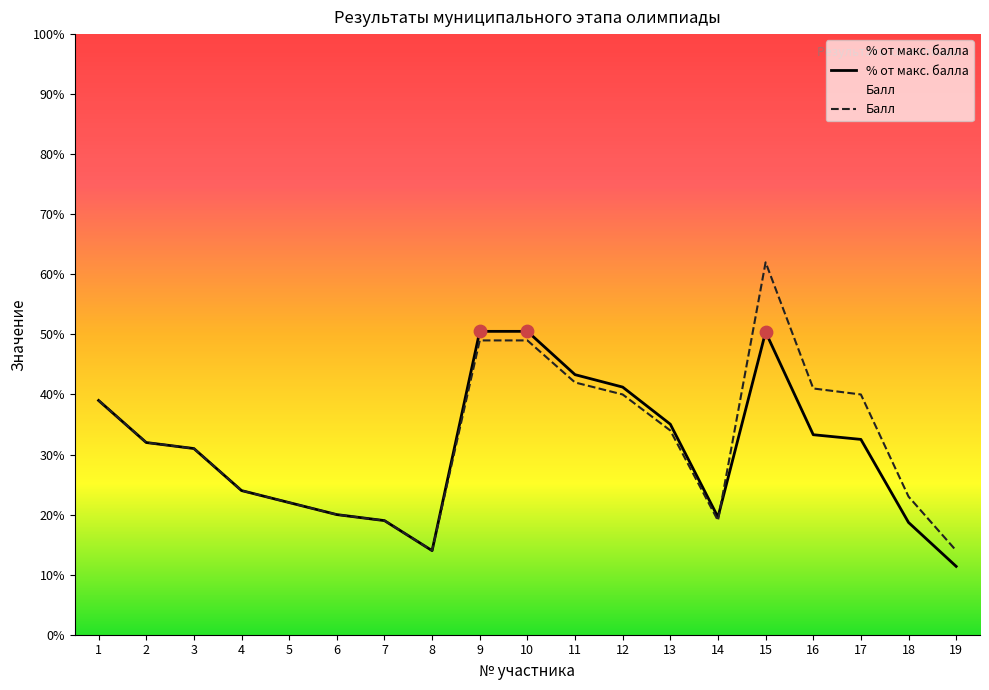

Which series reaches the minimum Y coordinate?

% от макс. балла